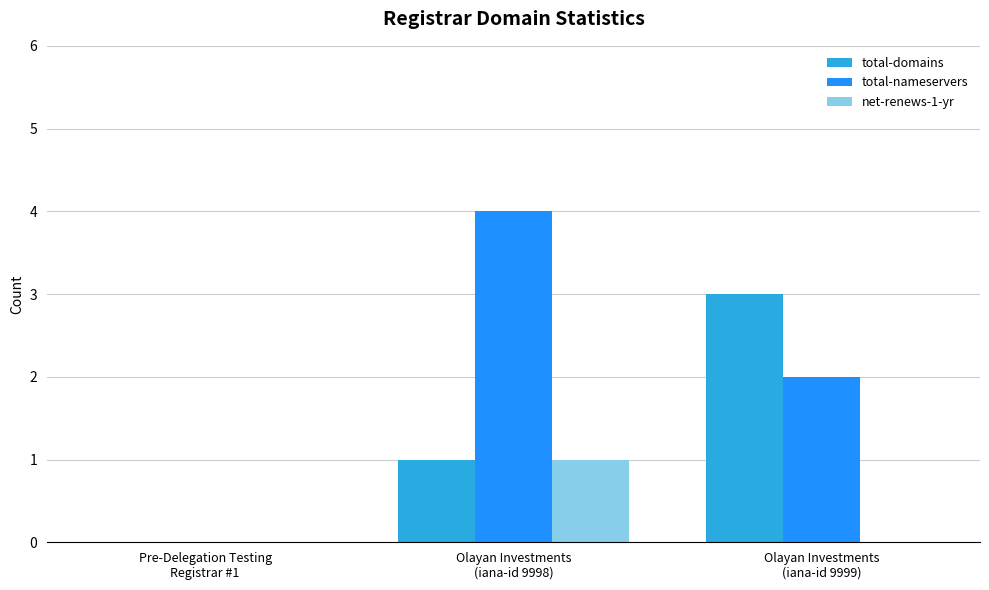

Which series has the largest total across all categories?

total-nameservers